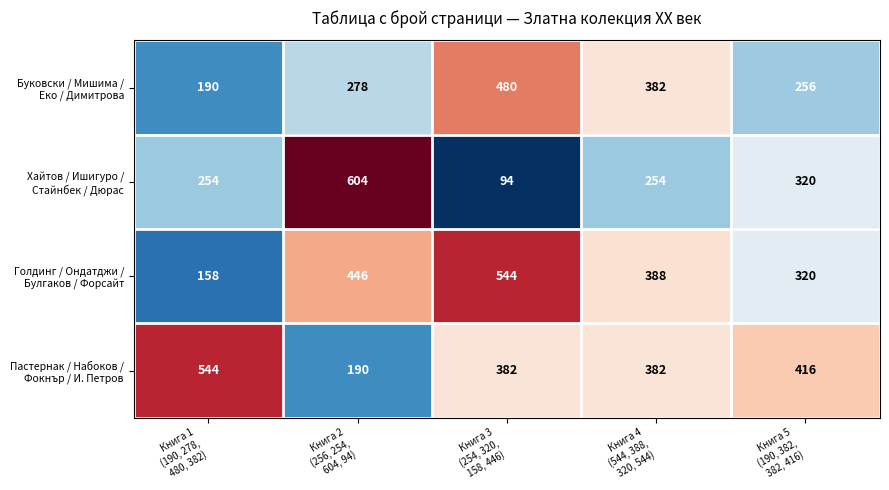

What is the smallest value displayed?

94